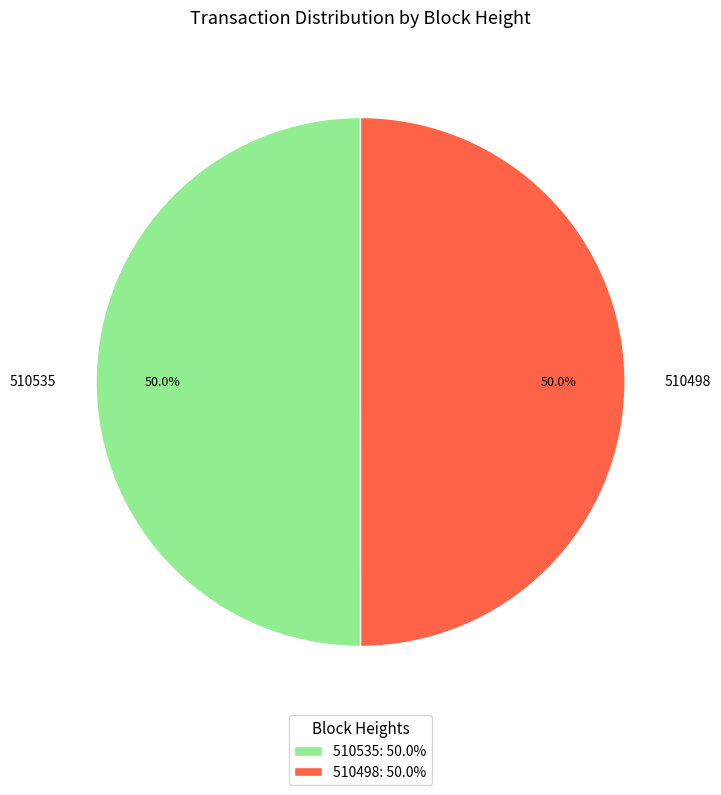

True or false: 510498 accounts for 50% of the total.

True